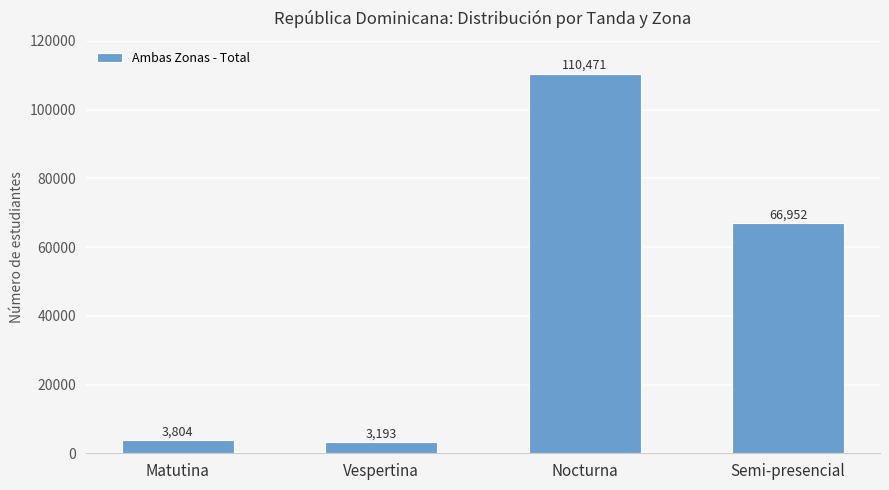

Reading left to right, list all the values displayed in this chart.

3804	3193	110471	66952